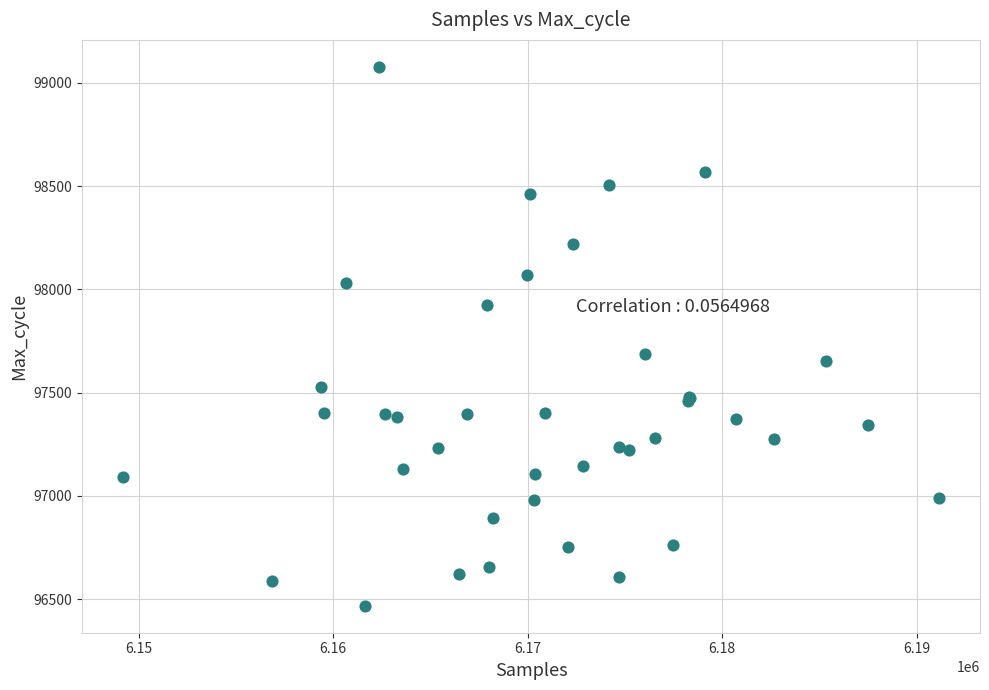

What Y value in the scatter plot is closest to 97772?

97687